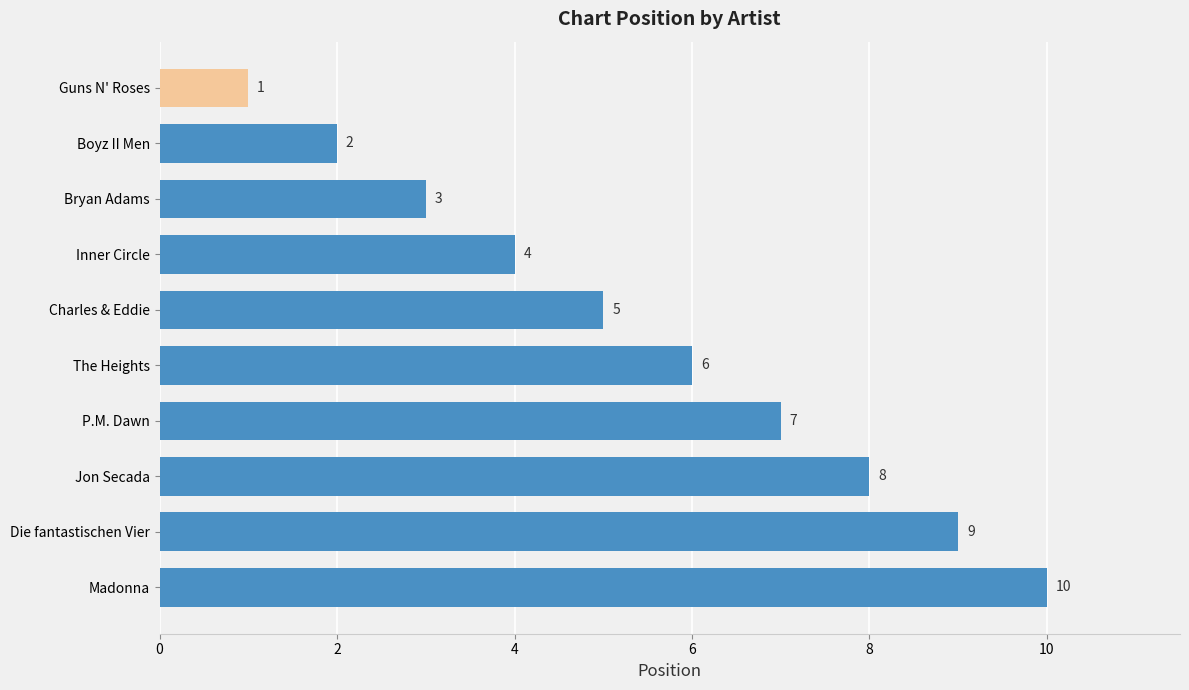

The chart shows a value of 9 at Die fantastischen Vier. True or false?

True